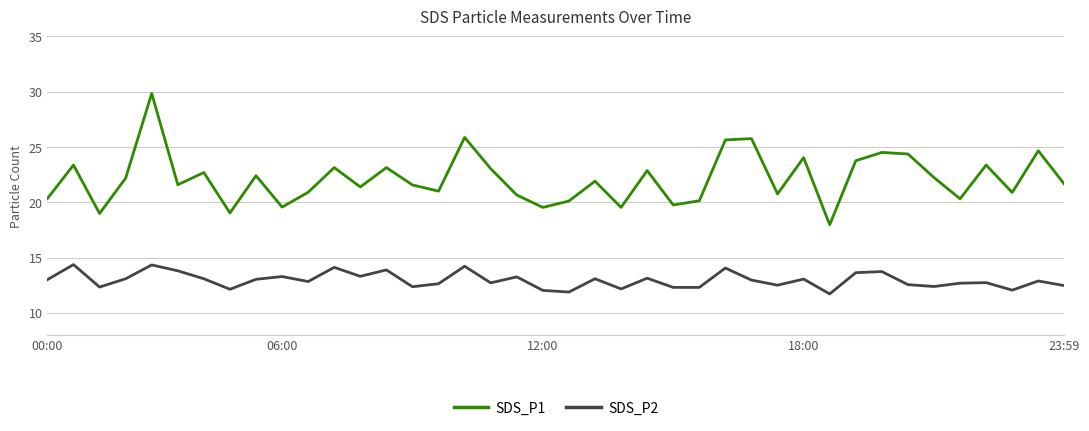

What is the smallest value displayed?

11.7